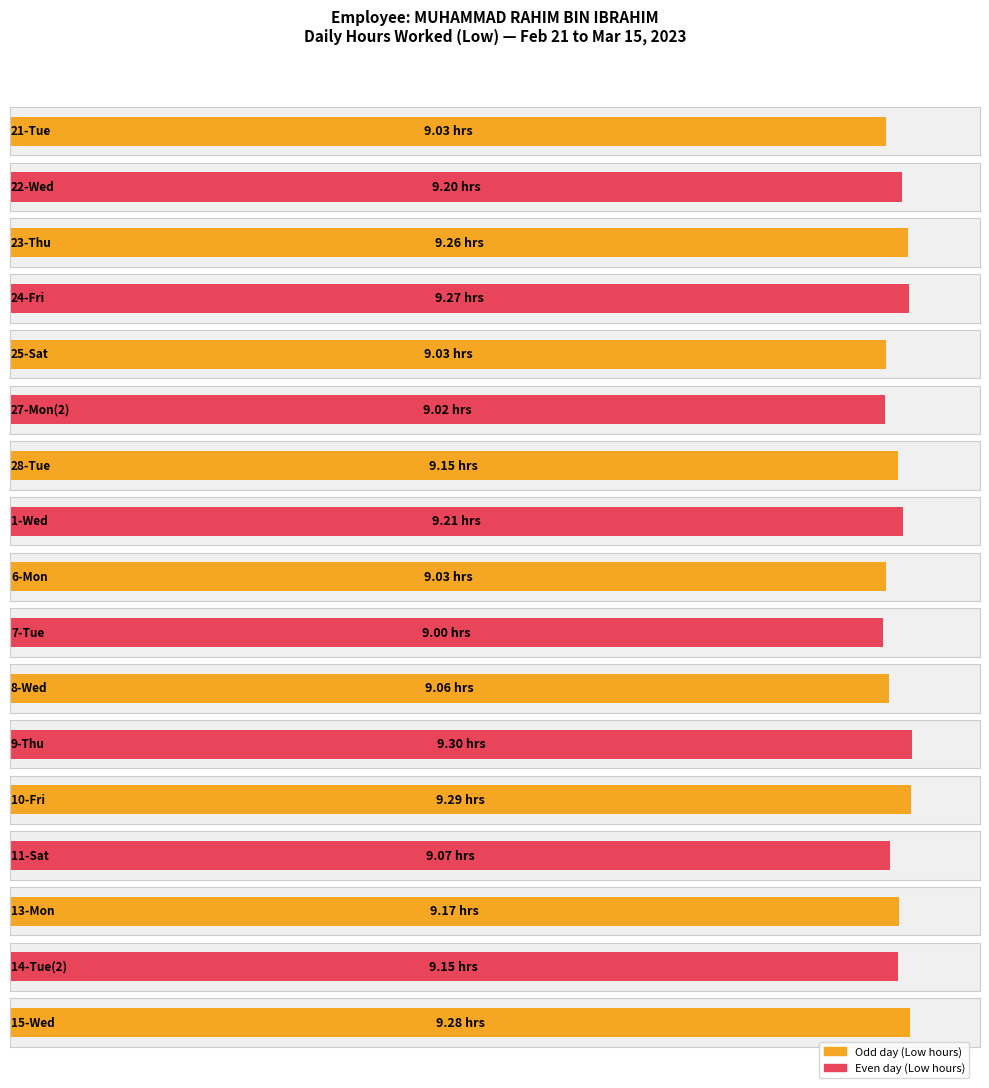

Reading left to right, transcribe all the data shown in this chart.

9.0	9.2	9.3	9.3	9.0	9.0	9.2	9.2	9.0	9.0	9.1	9.3	9.3	9.1	9.2	9.2	9.3